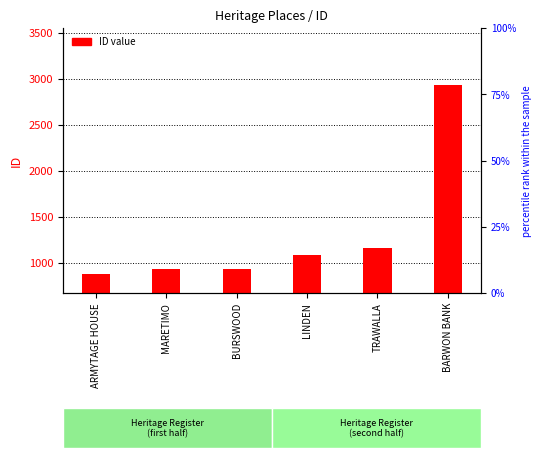

How many data points does each series have?

6